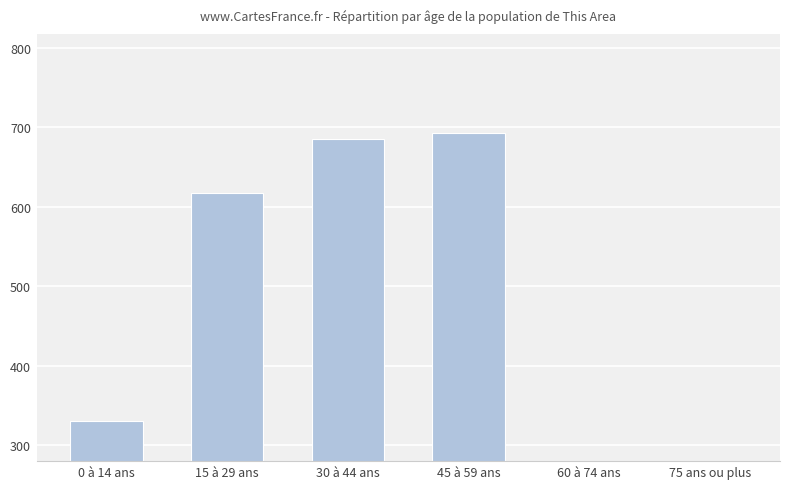

Rank the categories by value from lowest to highest.

75 ans ou plus, 60 à 74 ans, 0 à 14 ans, 15 à 29 ans, 30 à 44 ans, 45 à 59 ans